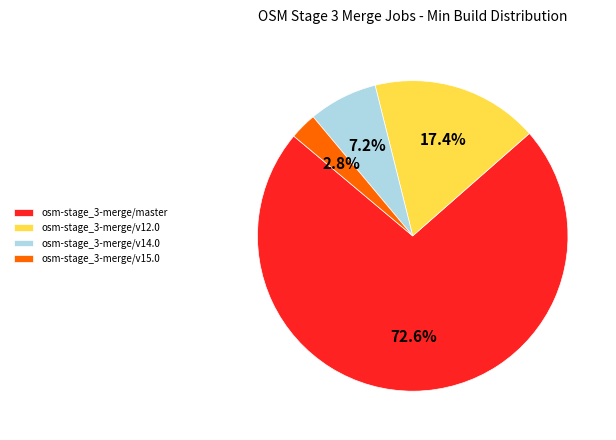

The osm-stage_3-merge/v15.0 slice represents 3% of the pie. True or false?

True